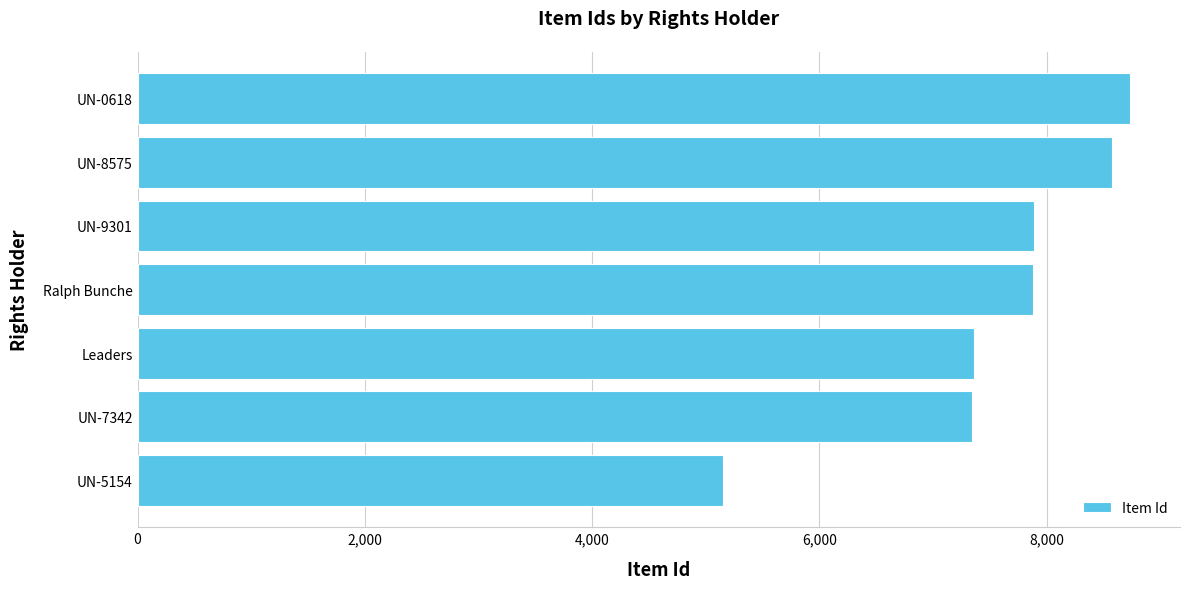

What is the minimum value shown in the chart?

5154